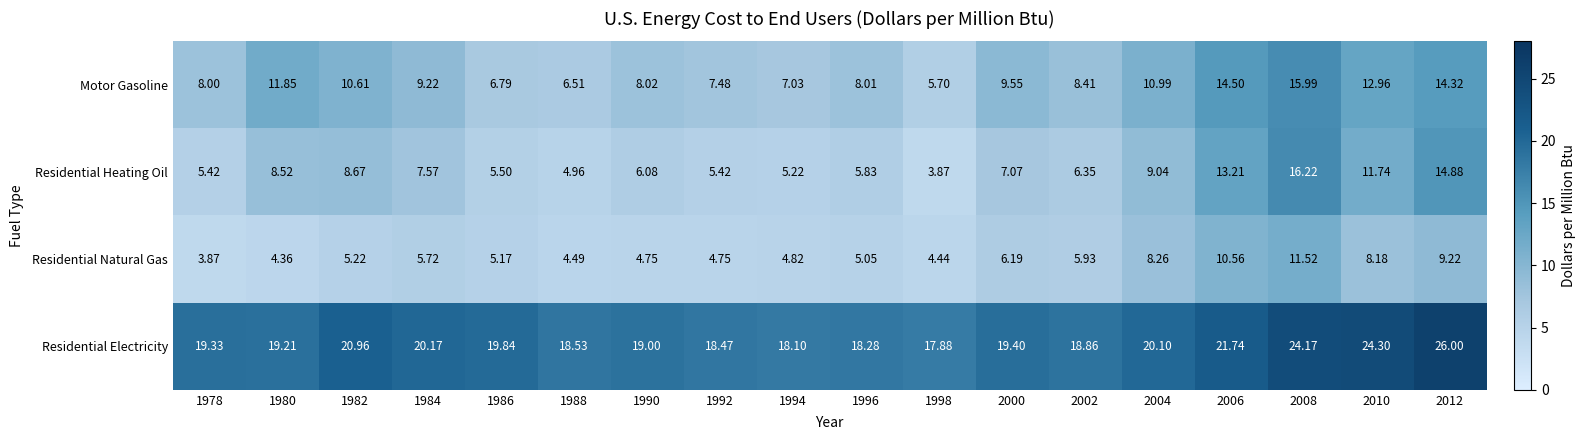

Which series has the largest total across all categories?

Residential Electricity